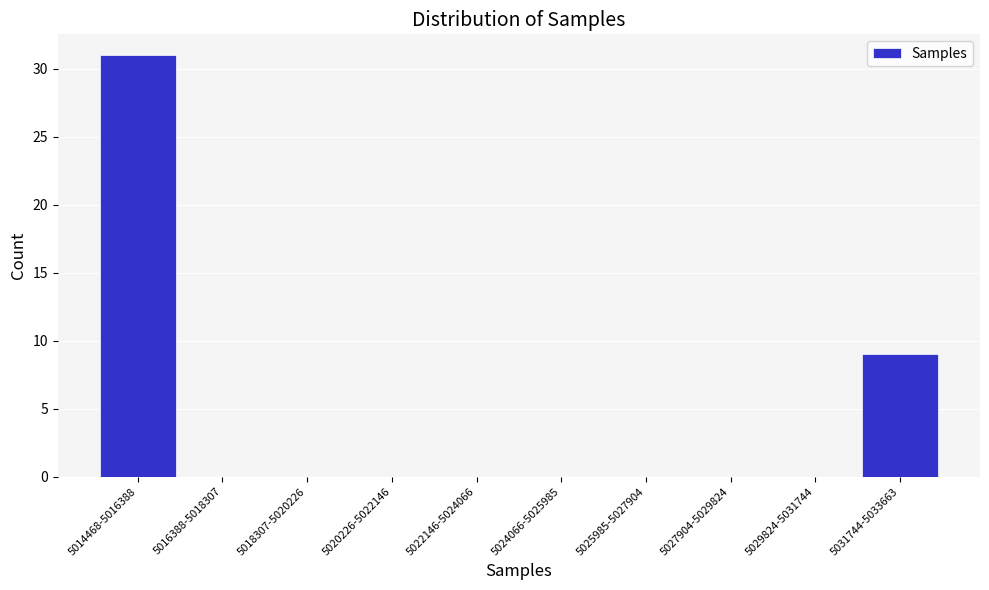

Reading right to left, extract all data points from this chart.

5031744-5033663=9	5029824-5031744=0	5027904-5029824=0	5025985-5027904=0	5024066-5025985=0	5022146-5024066=0	5020226-5022146=0	5018307-5020226=0	5016388-5018307=0	5014468-5016388=31